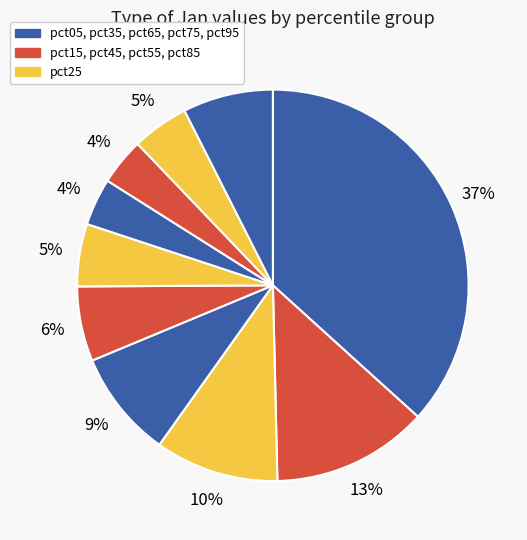

Which category has the biggest portion of the pie?

pct05